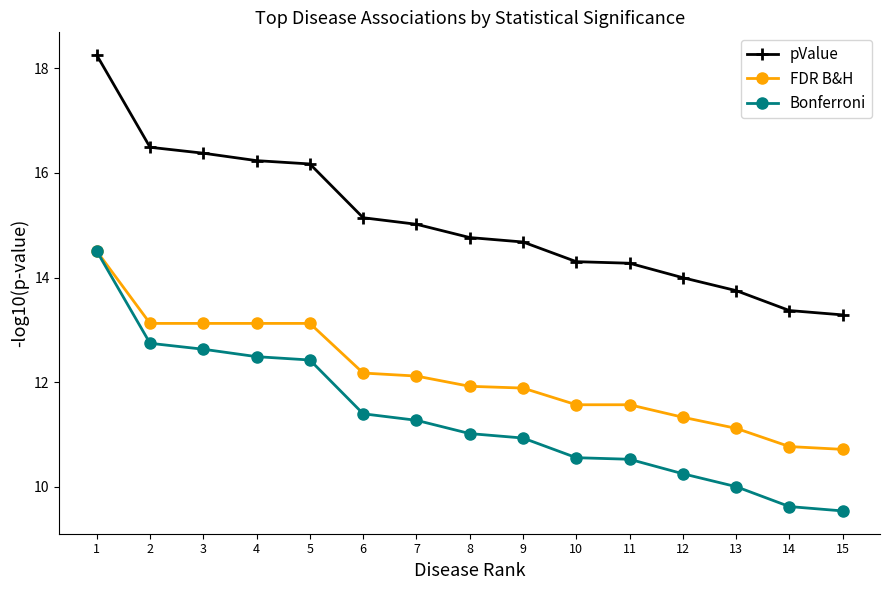

True or false: Bonferroni has a value of 5.4 at 2.

False